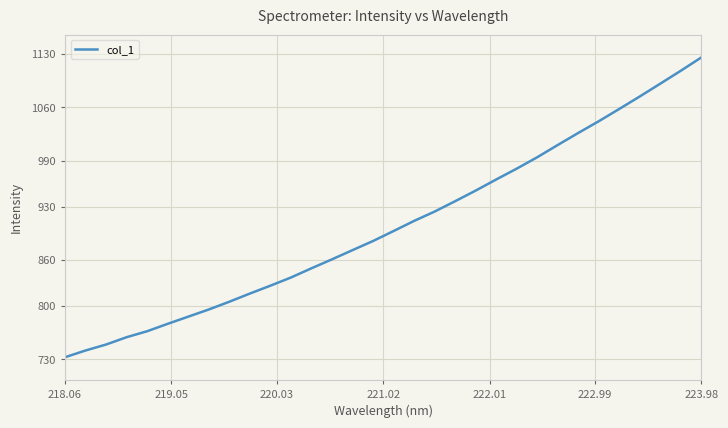

What is the difference between the maximum and minimum values?

392.9